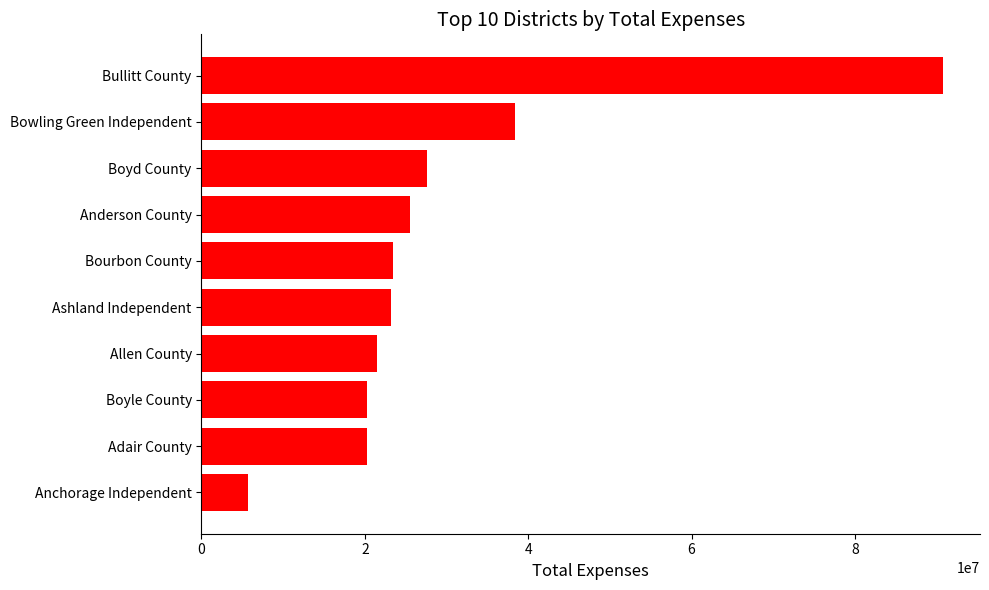

Which category has the lowest value across all series?

Anchorage Independent